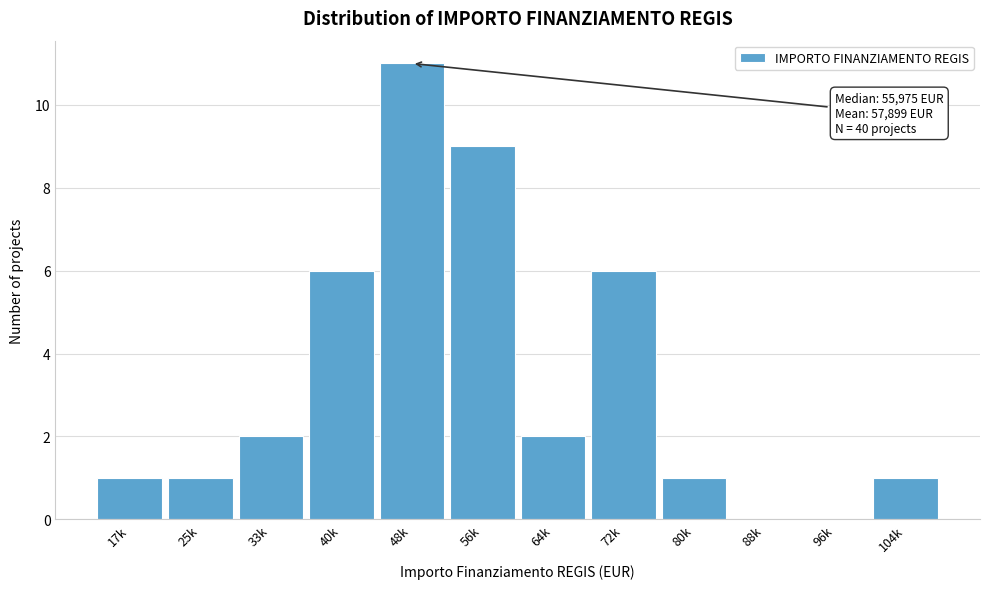

Reading left to right, list all the values displayed in this chart.

17k=1	25k=1	33k=2	40k=6	48k=11	56k=9	64k=2	72k=6	80k=1	88k=0	96k=0	104k=1